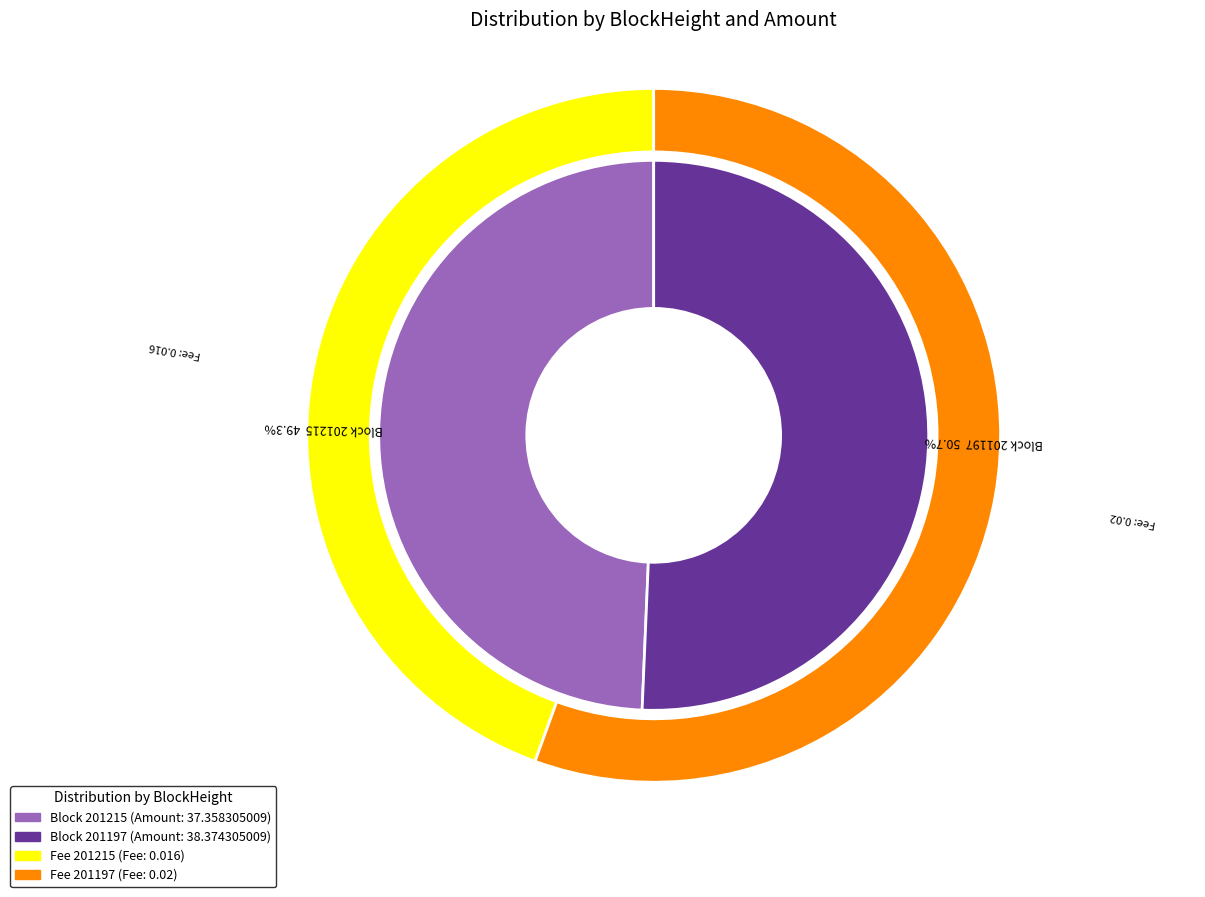

Is 201197 the majority of the pie?

Yes